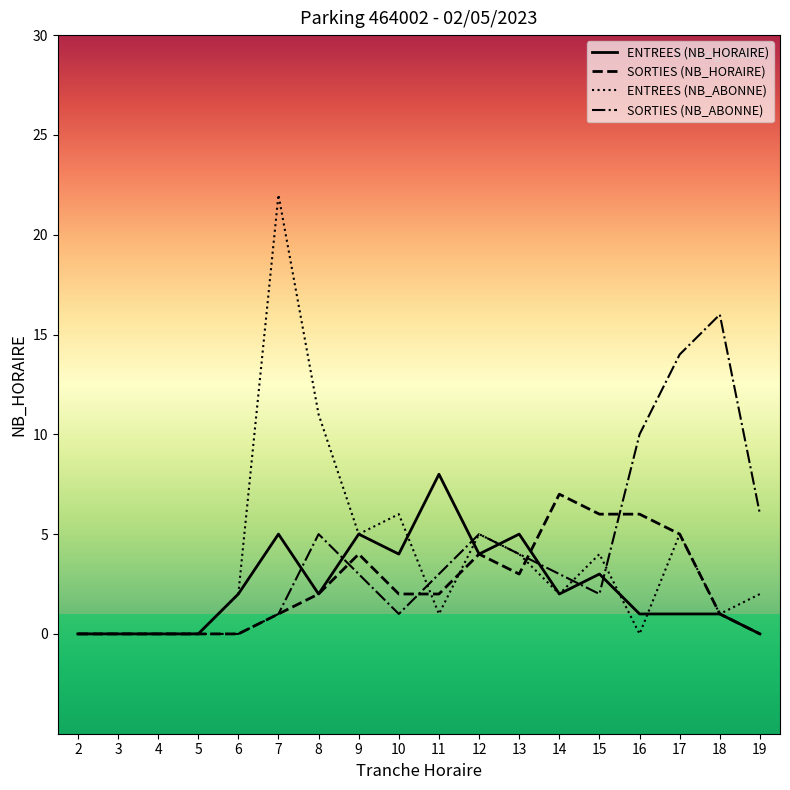

At which category is the sum across all series the highest?

7